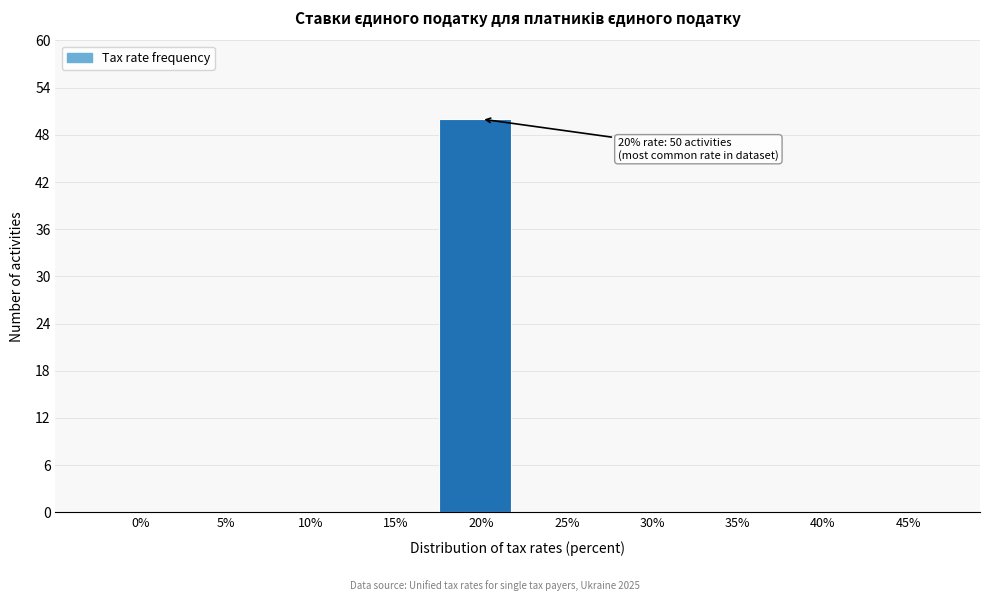

Reading left to right, transcribe all the data shown in this chart.

0%=0	5%=0	10%=0	15%=0	20%=50	25%=0	30%=0	35%=0	40%=0	45%=0